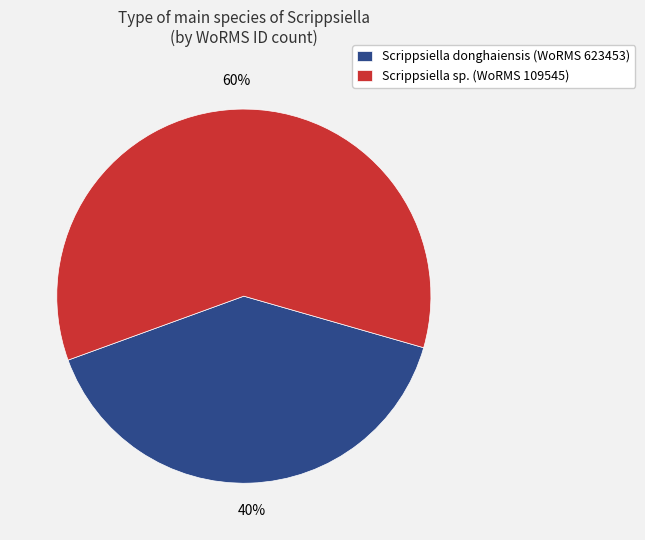

Which has a higher value, Scrippsiella sp. (WoRMS 109545) or Scrippsiella donghaiensis (WoRMS 623453)?

Scrippsiella sp. (WoRMS 109545)